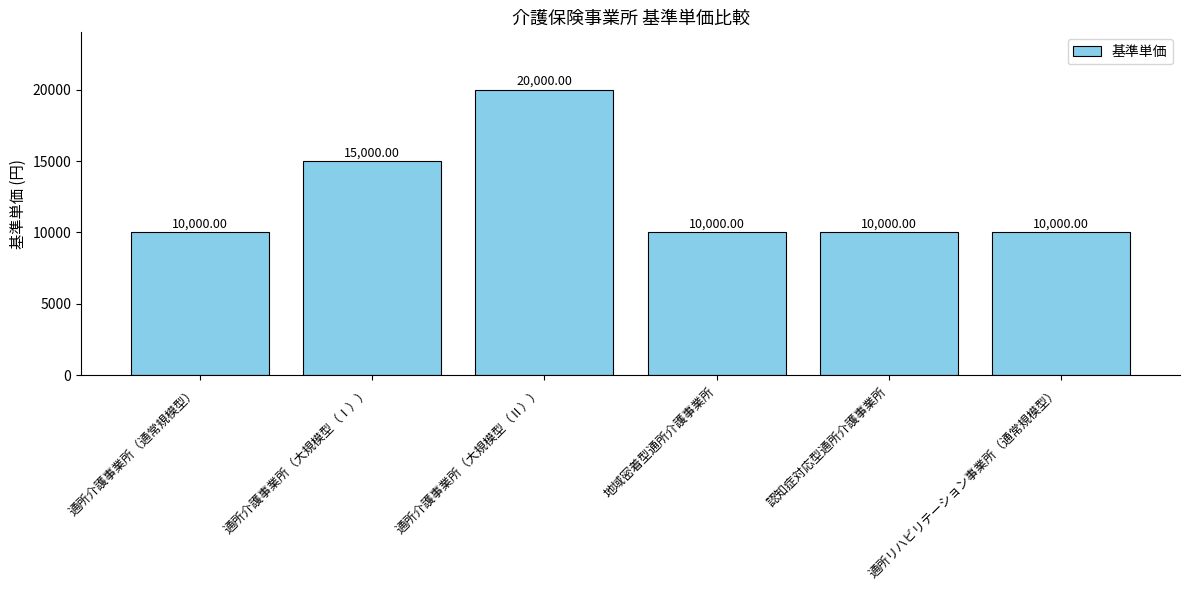

At which category does the chart reach its peak across all series?

通所介護事業所（大規模型（Ⅱ））